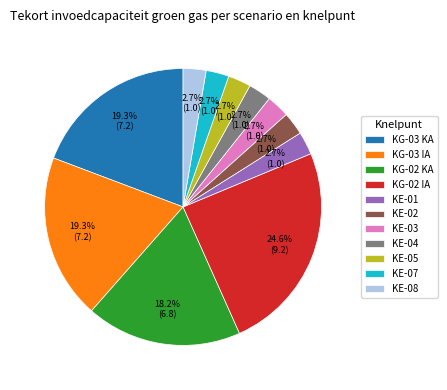

What is the largest slice in the pie chart?

KG-02 IA